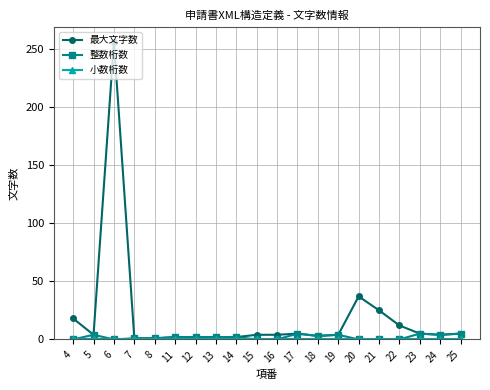

At which category is the sum across all series the highest?

6